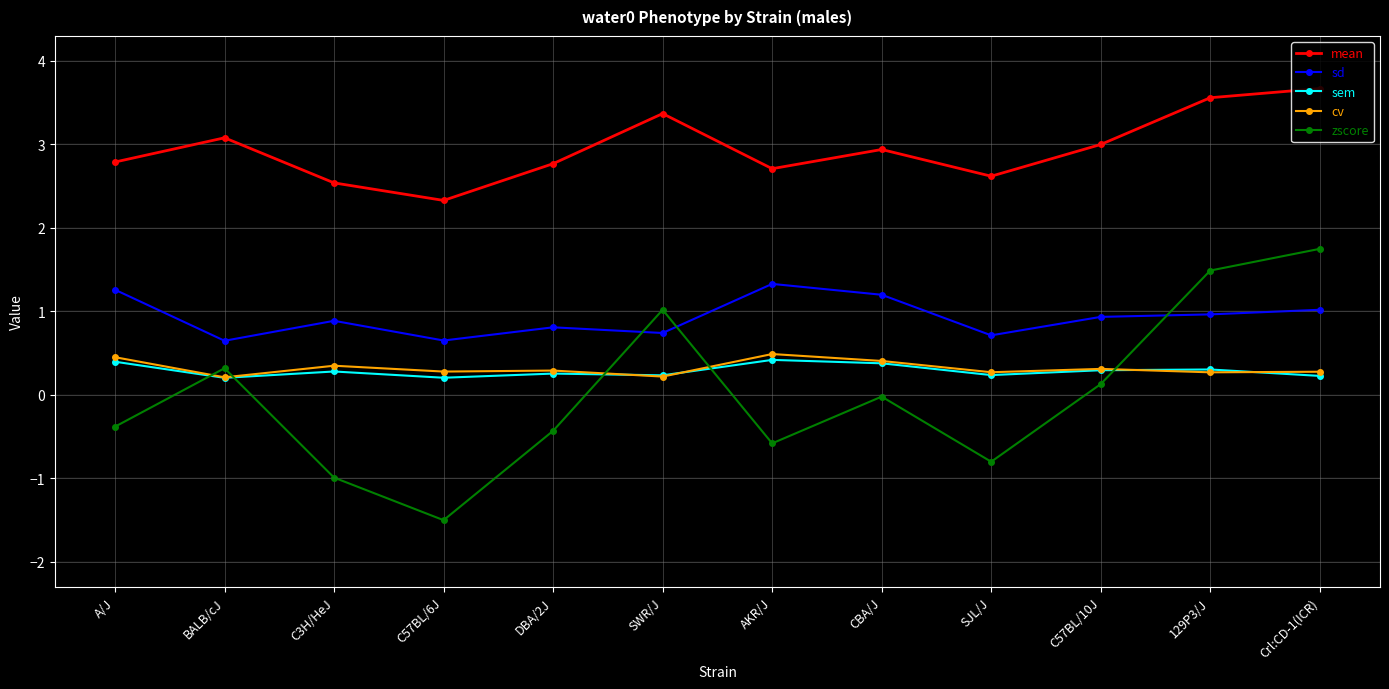

What is the difference between the second highest and second lowest values in the sd series?

0.6